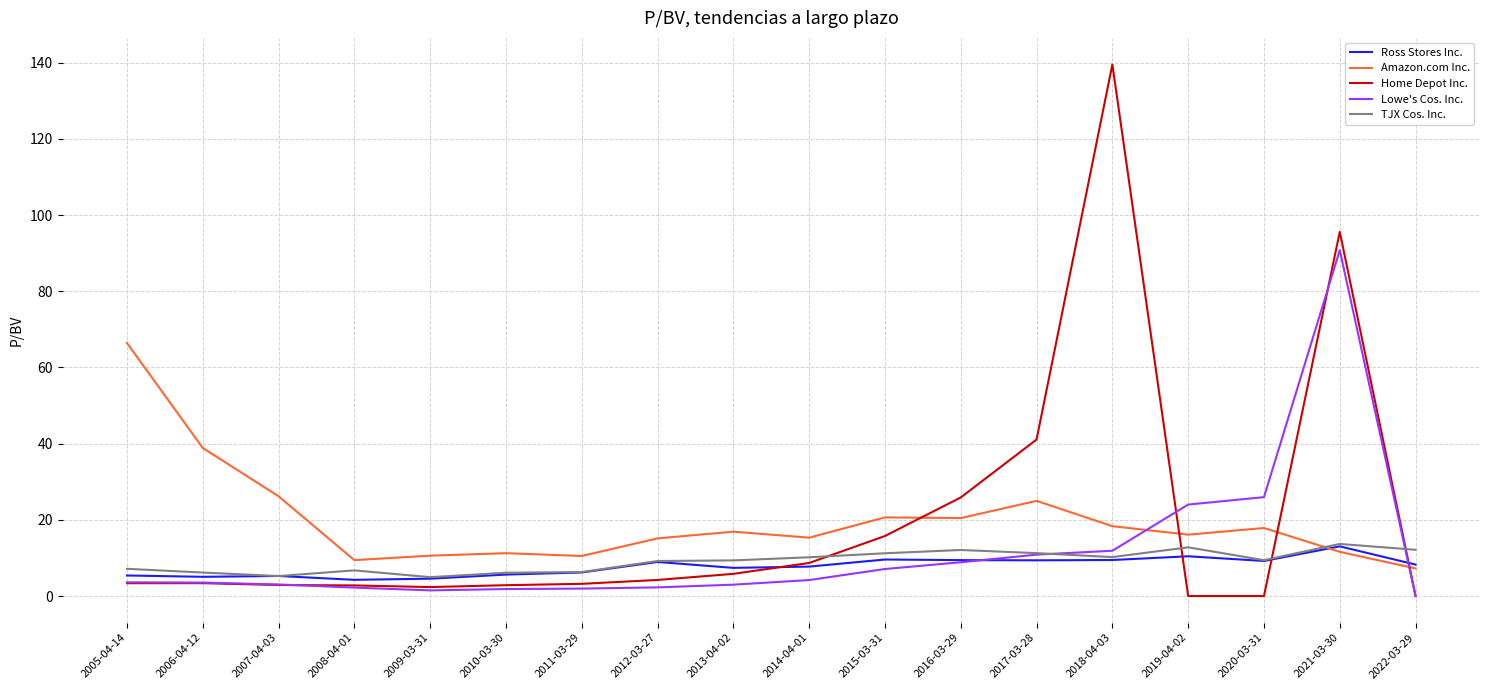

Where is Amazon.com Inc. nearest to the value 36?

2006-04-12